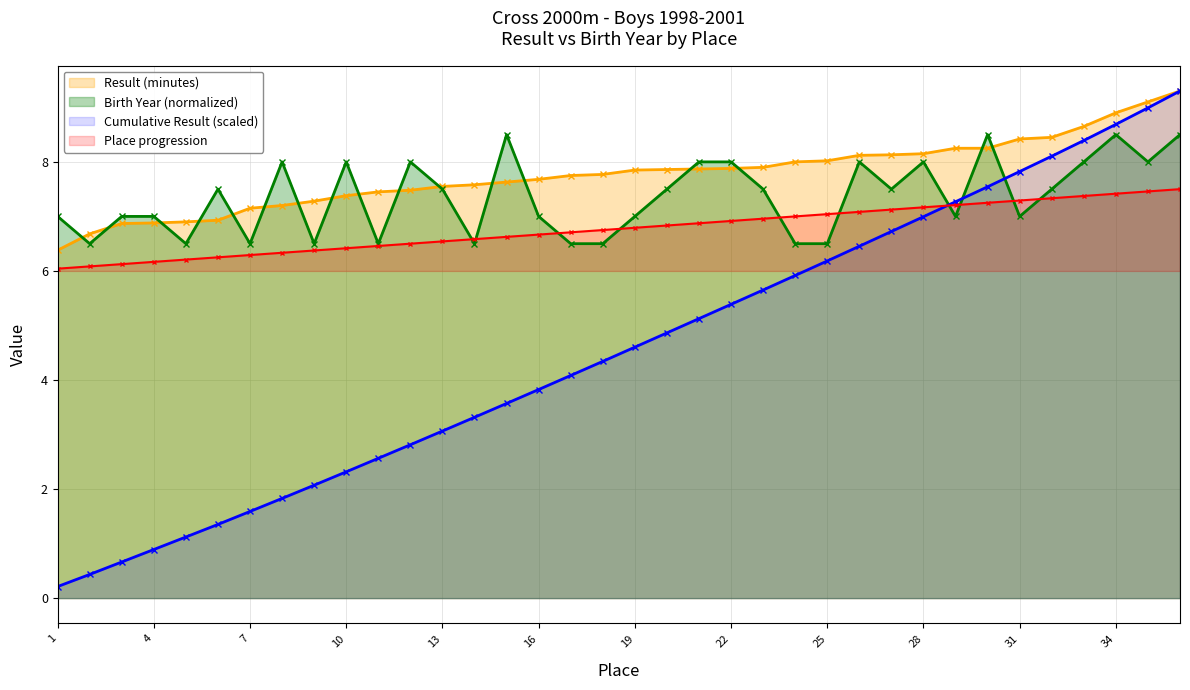

How many interior local peaks does the Birth Year (normalized) series have?

9